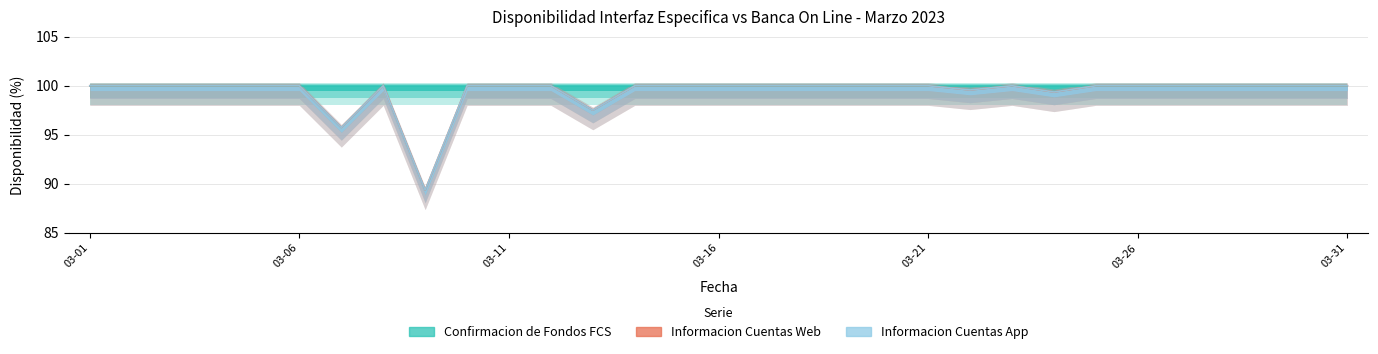

At how many categories does at least one series exceed 97?

29